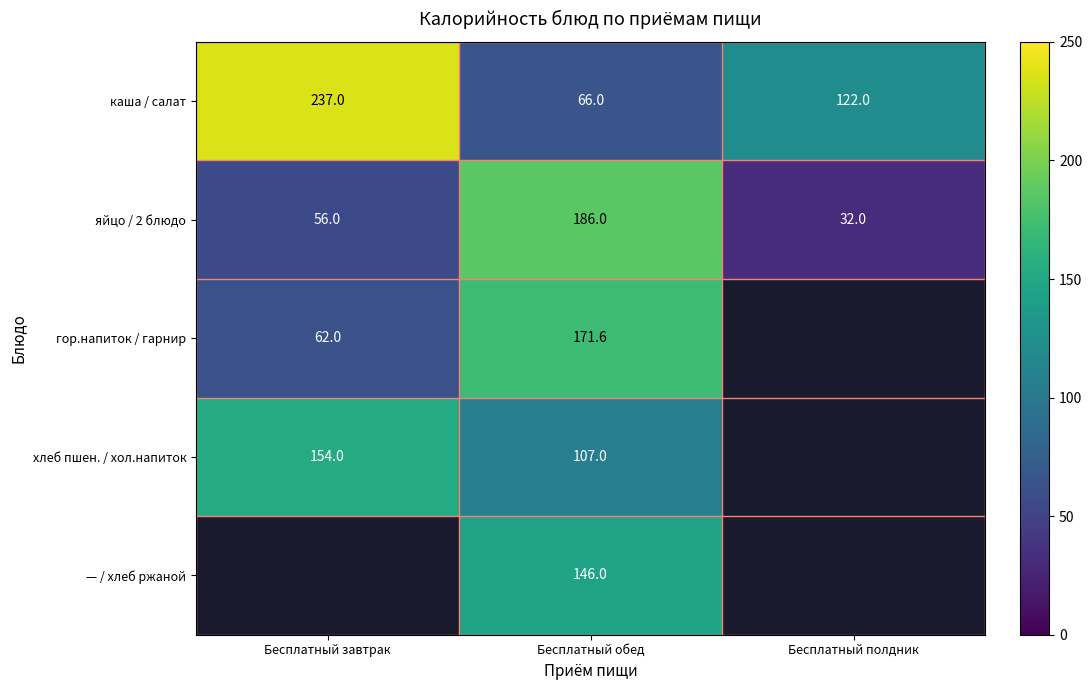

What is the minimum value for каша / салат?

66.0